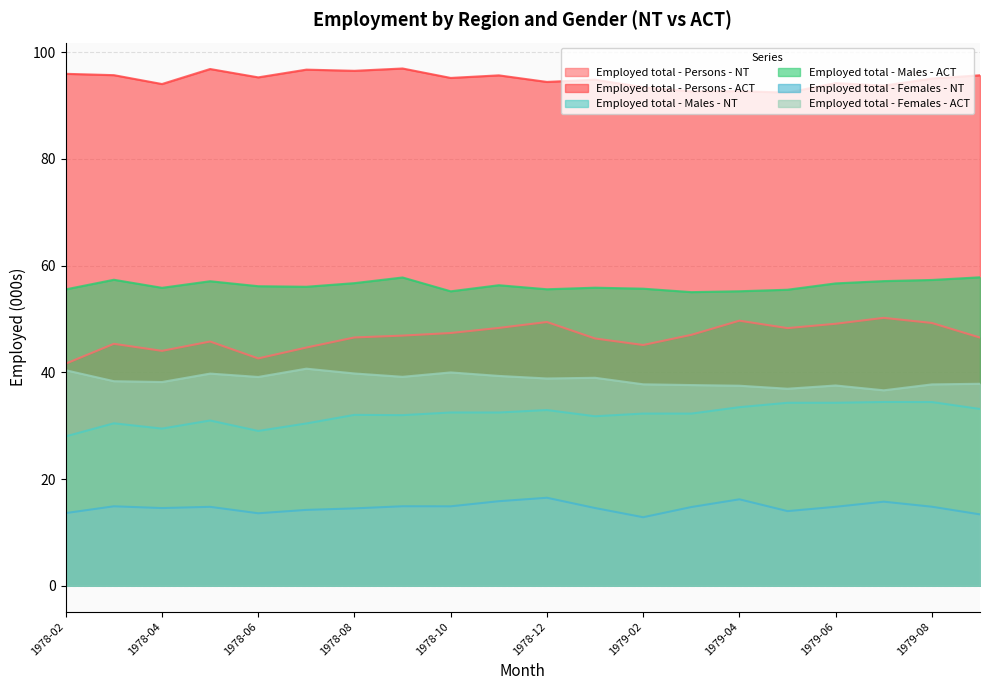

What is the label of the 7th point from the right?

1979-03